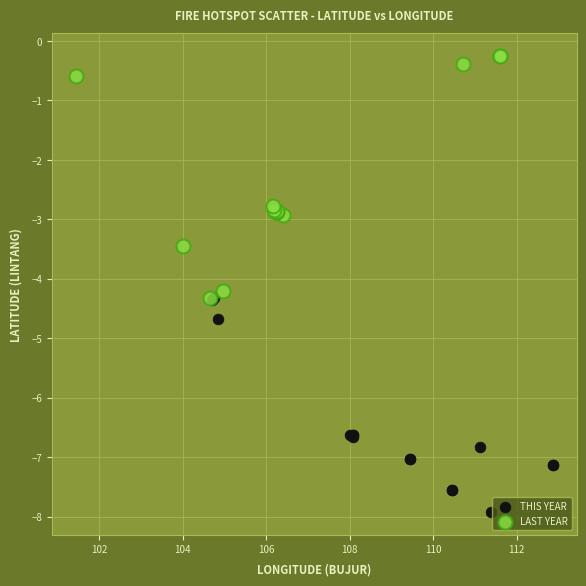

Which series contains the lowest Y value?

THIS YEAR